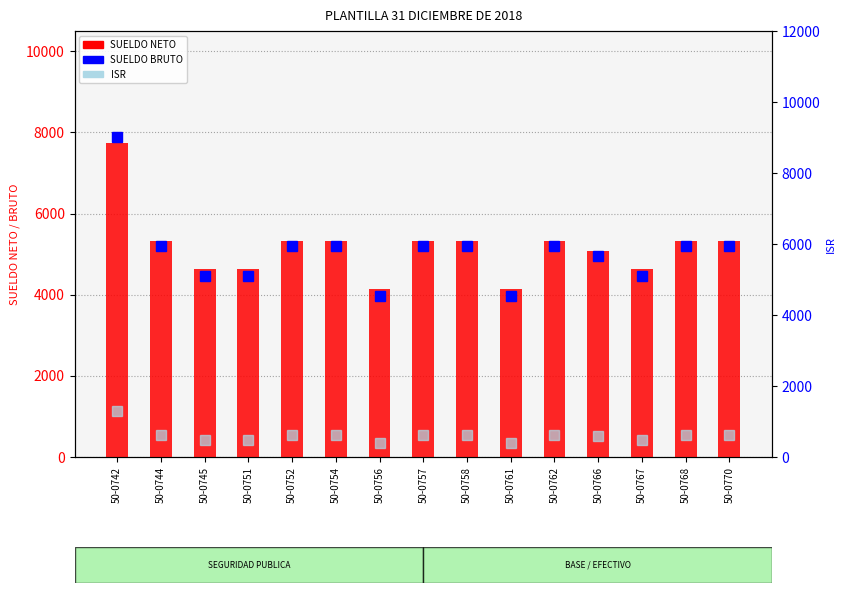

Reading right to left, what are all the values shown in this chart?

SUELDO NETO: 50-0770=5319.9	50-0768=5319.9	50-0767=4629.4	50-0766=5081.9	50-0762=5319.9	50-0761=4151.4	50-0758=5319.9	50-0757=5319.9	50-0756=4151.4	50-0754=5319.9	50-0752=5319.9	50-0751=4629.4	50-0745=4629.4	50-0744=5319.9	50-0742=7734.1
SUELDO BRUTO: 50-0770=5953.4	50-0768=5953.4	50-0767=5110.9	50-0766=5662.2	50-0762=5953.4	50-0761=4538.1	50-0758=5953.4	50-0757=5953.4	50-0756=4538.1	50-0754=5953.4	50-0752=5953.4	50-0751=5110.9	50-0745=5110.9	50-0744=5953.4	50-0742=9023.2
ISR: 50-0770=633.4	50-0768=633.4	50-0767=481.5	50-0766=580.3	50-0762=633.4	50-0761=386.8	50-0758=633.4	50-0757=633.4	50-0756=386.8	50-0754=633.4	50-0752=633.4	50-0751=481.5	50-0745=481.5	50-0744=633.4	50-0742=1289.2